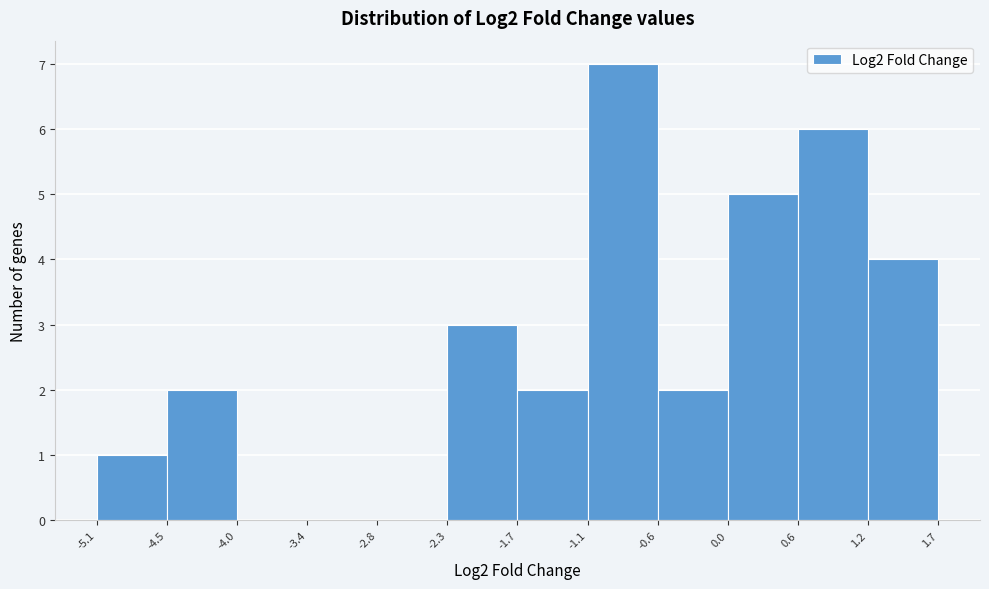

Which range on the x-axis has the tallest bar?

-1.1 to -0.6